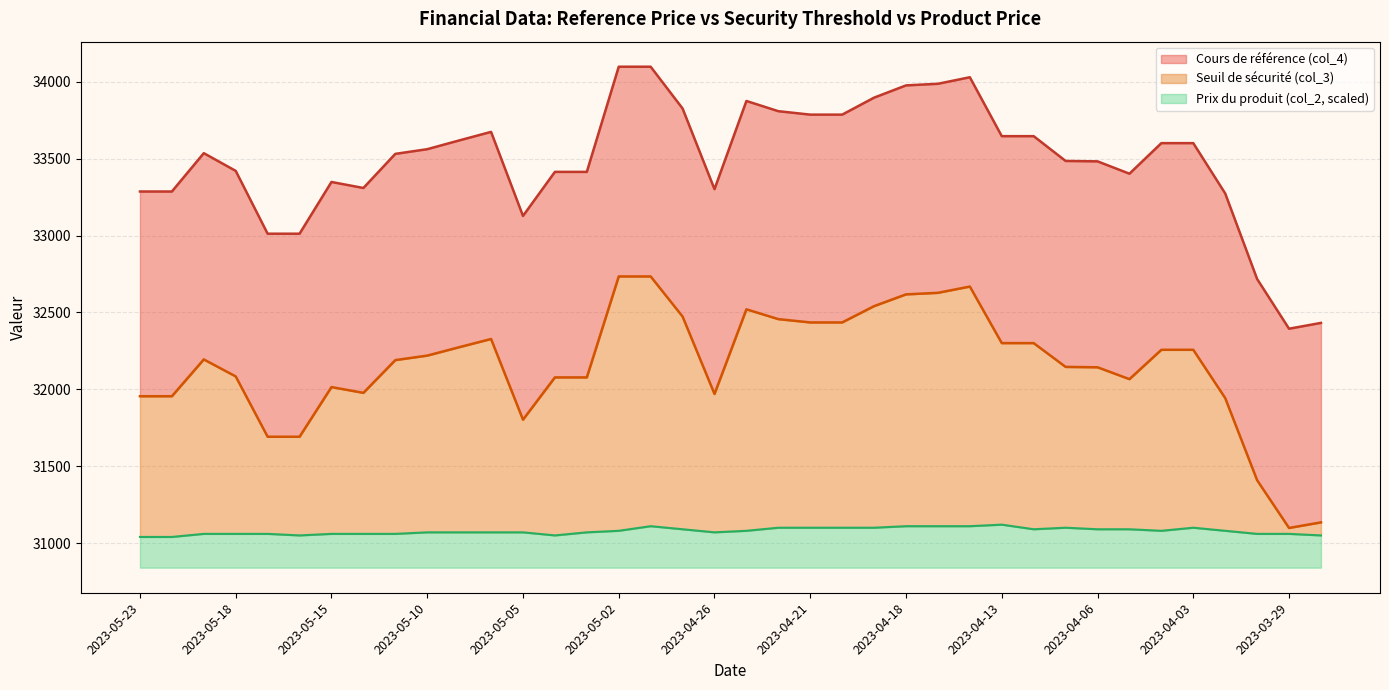

How many lines are shown in the chart?

3